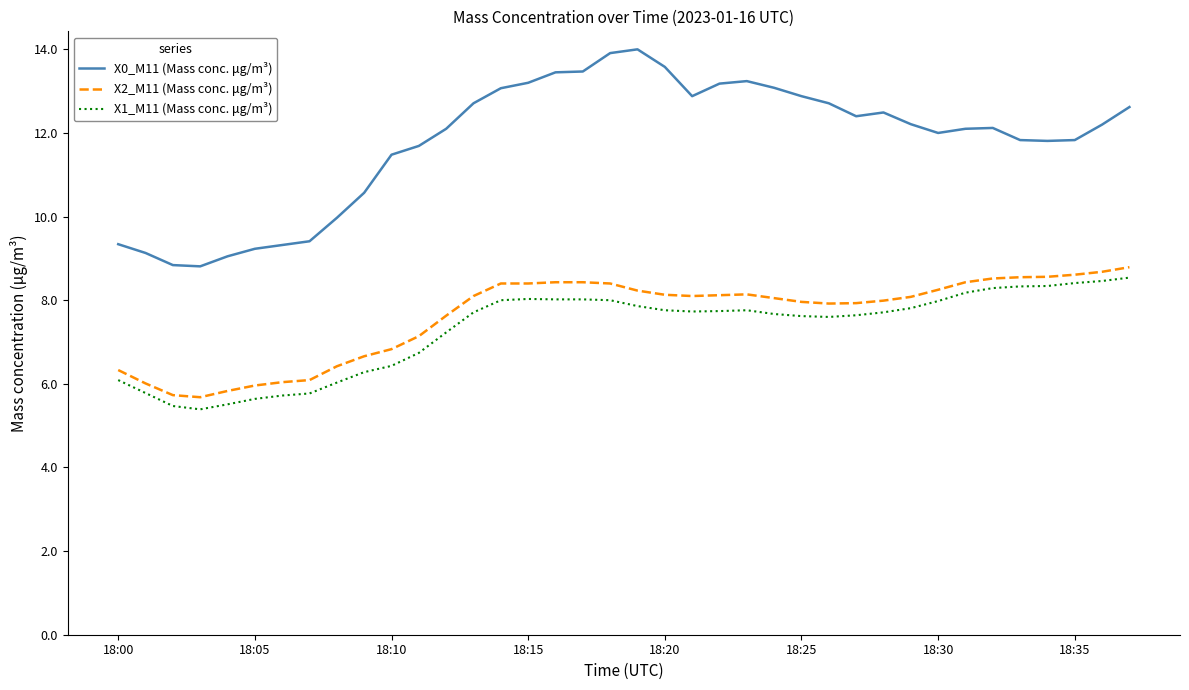

Which series has the largest total across all categories?

X0_M11 (Mass conc. μg/m³)